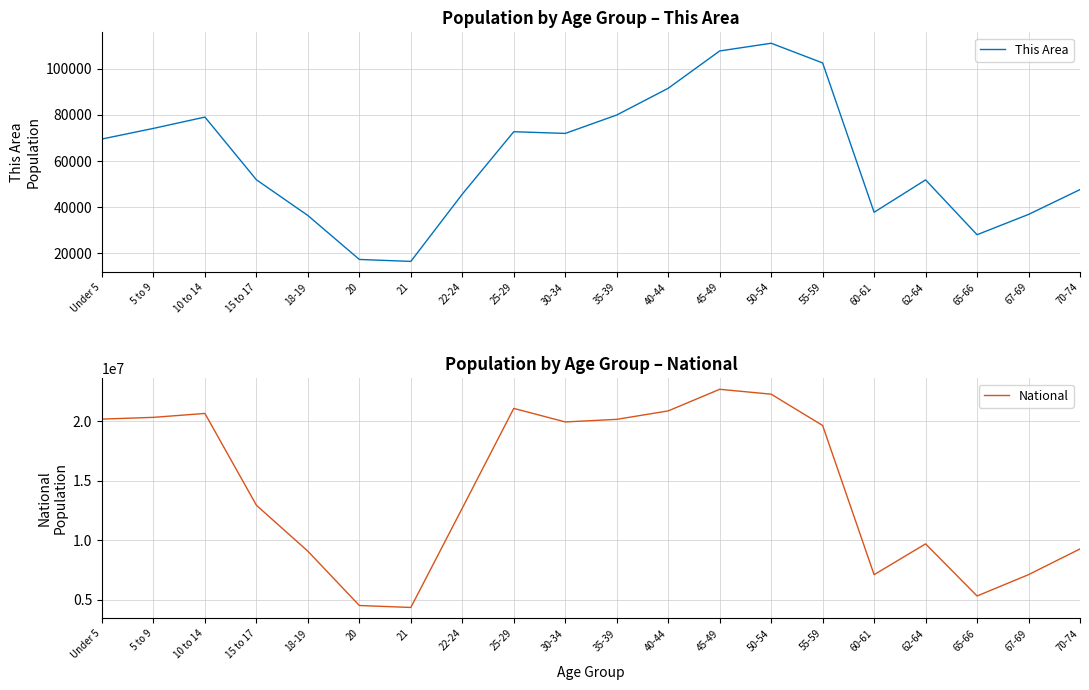

True or false: This Area and National intersect in this chart.

False